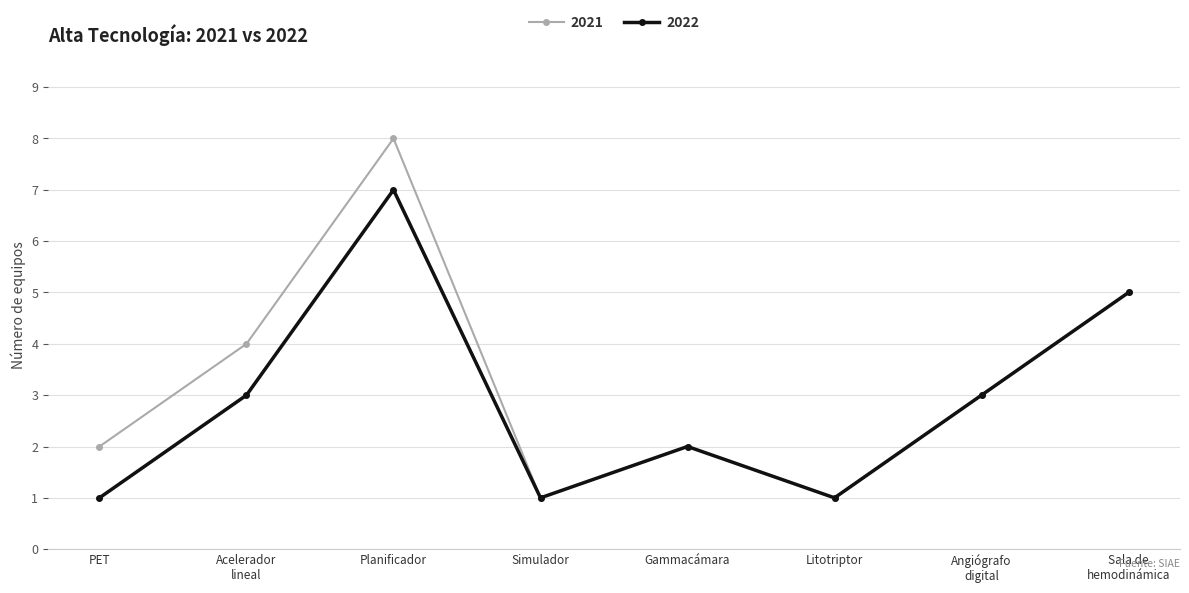

How many values in the 2021 series are below 3?

4